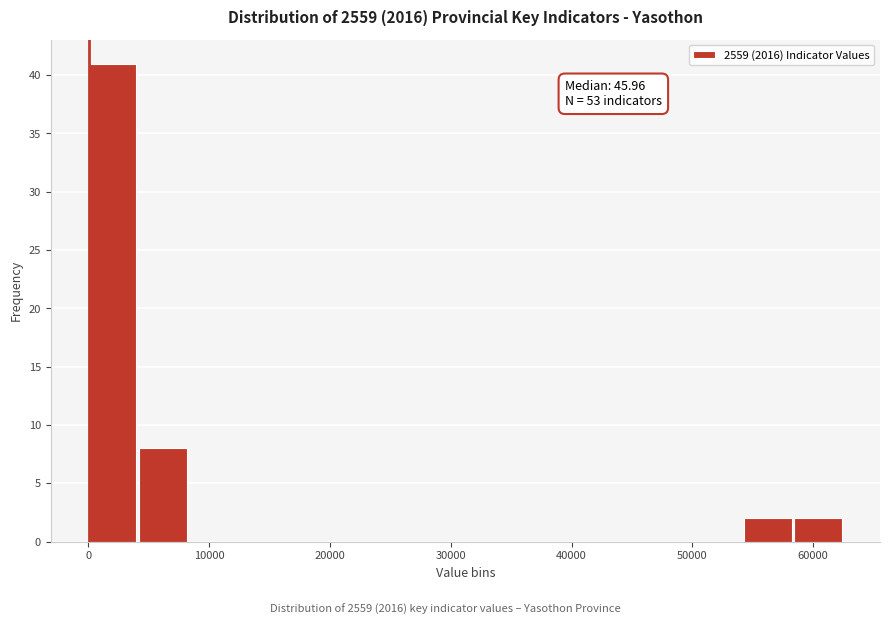

Over which range of the x-axis is the bar tallest?

0 to 4000